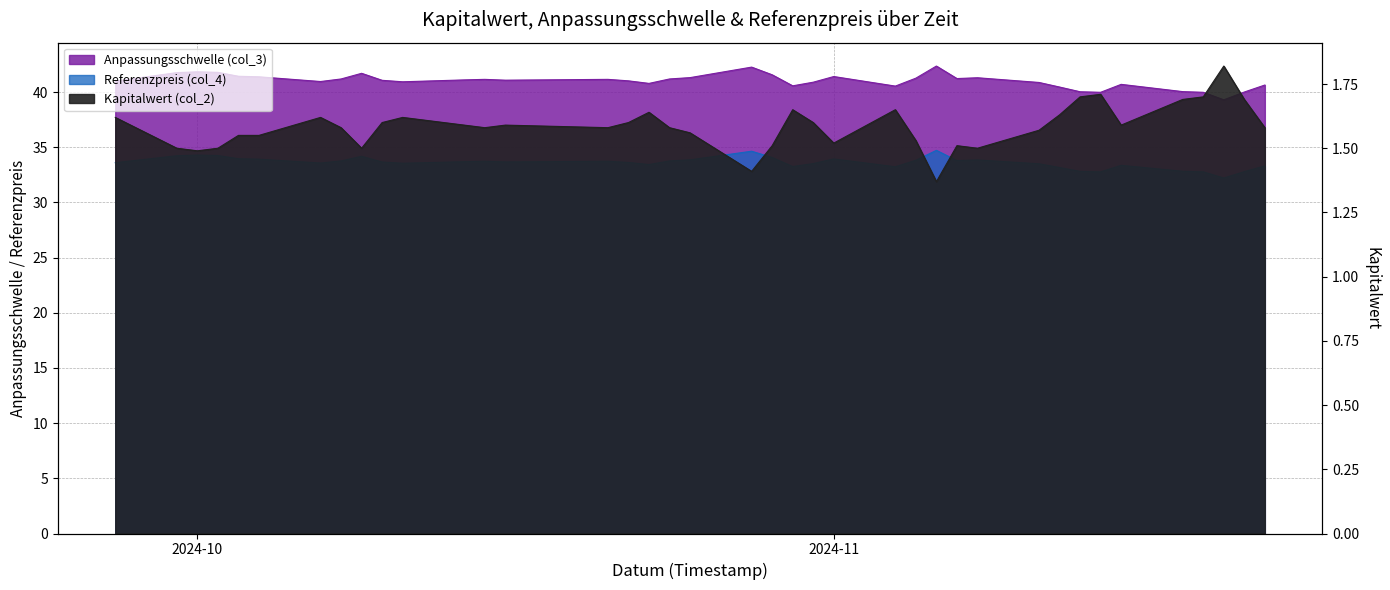

True or false: Anpassungsschwelle (col_3) has more than 2 interior local peaks.

True